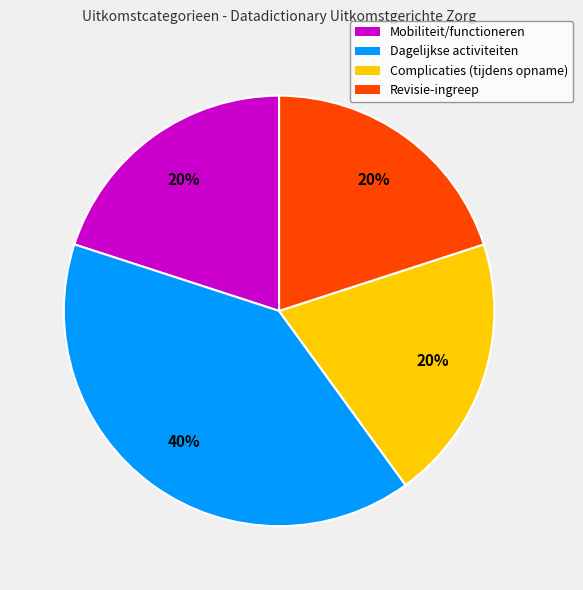

To the nearest percent, what is the average slice percentage?

25%